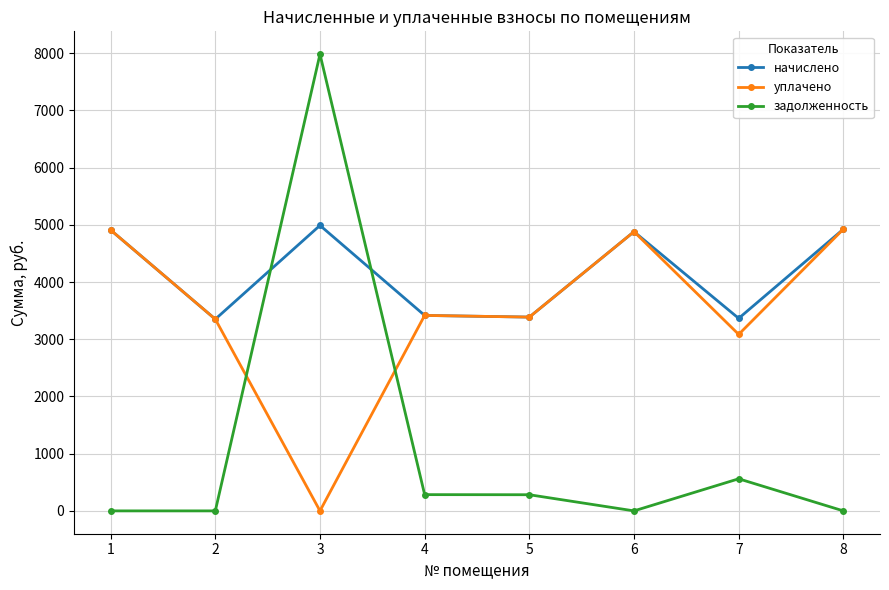

How many data points in задолженность are less than 282?

4